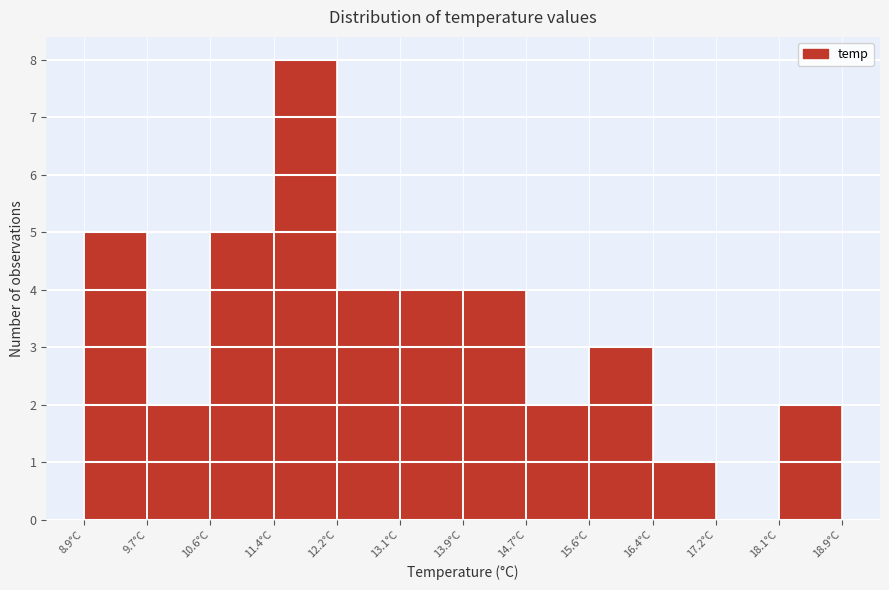

Which range on the x-axis has the tallest bar?

11.4 to 12.2